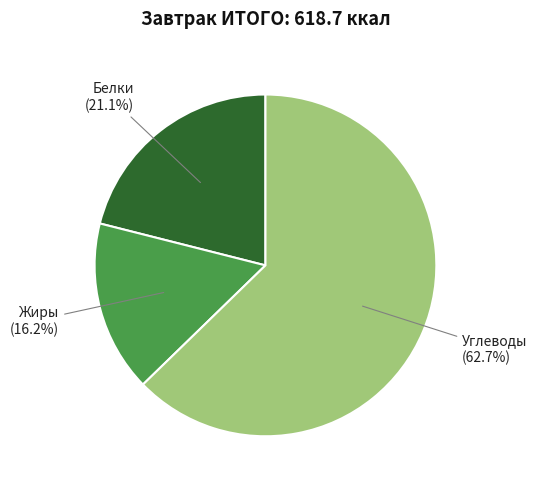

Is there a majority slice in this chart?

Yes